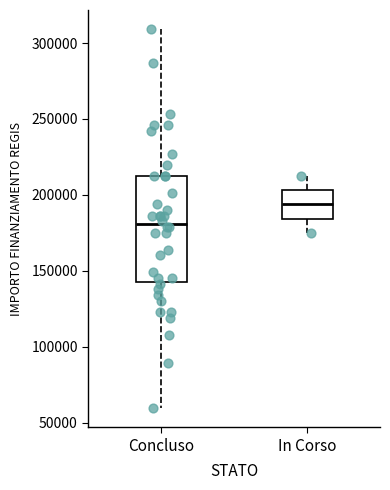

Which box's median line is the highest?

In Corso